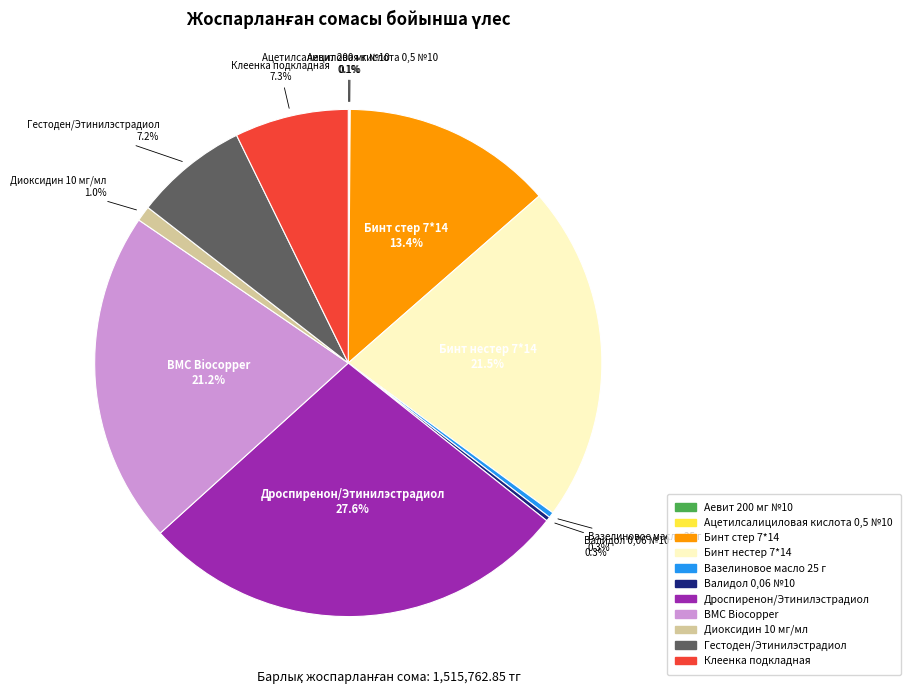

To the nearest percent, what is the difference between the largest and smallest slice percentages?

28%